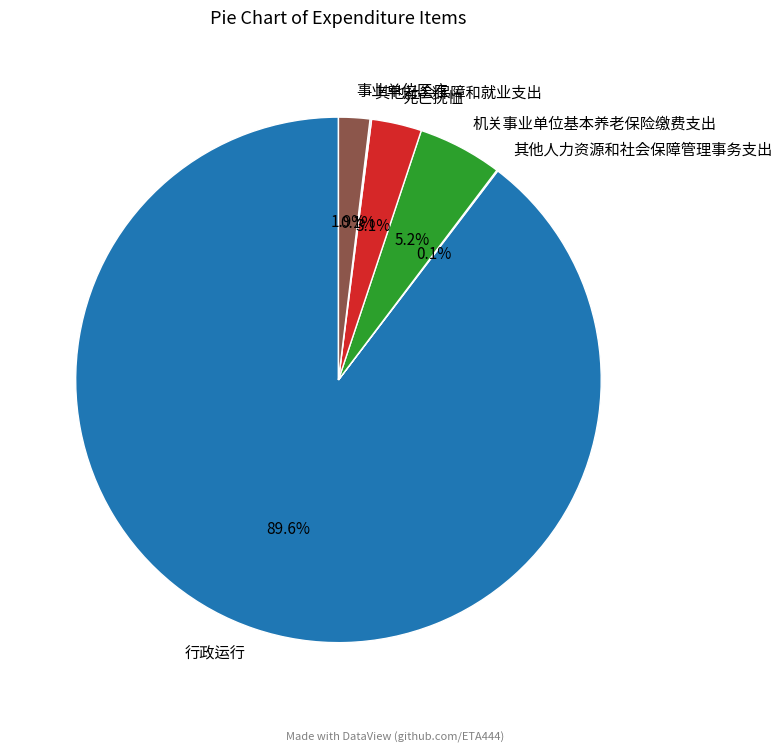

What portion of the pie excludes 机关事业单位基本养老保险缴费支出?

94.8%